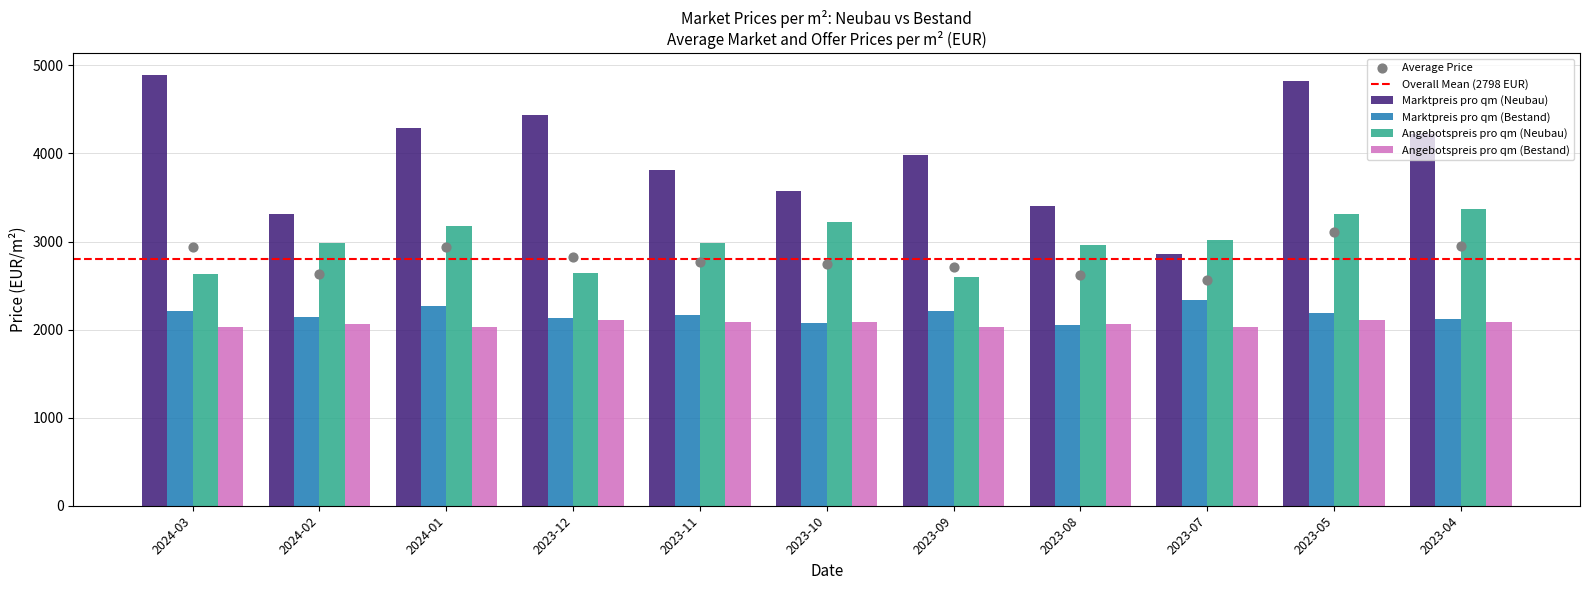

At how many categories does at least one series exceed 2792?

11